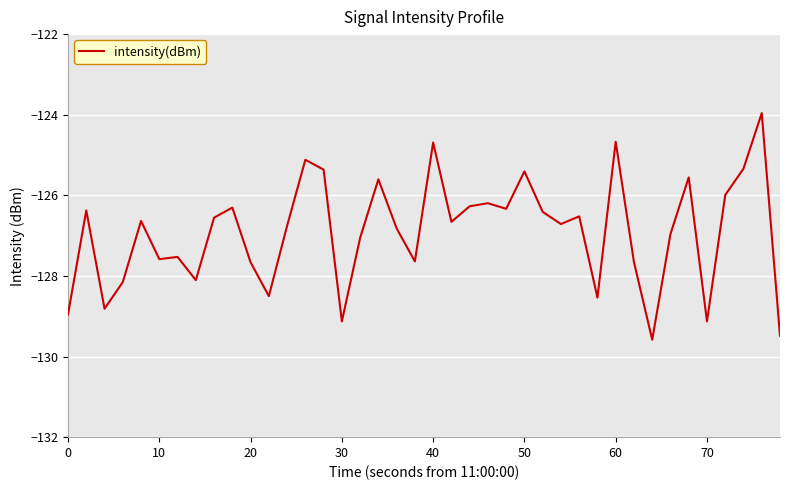

What is the difference between the maximum and minimum values?

5.6